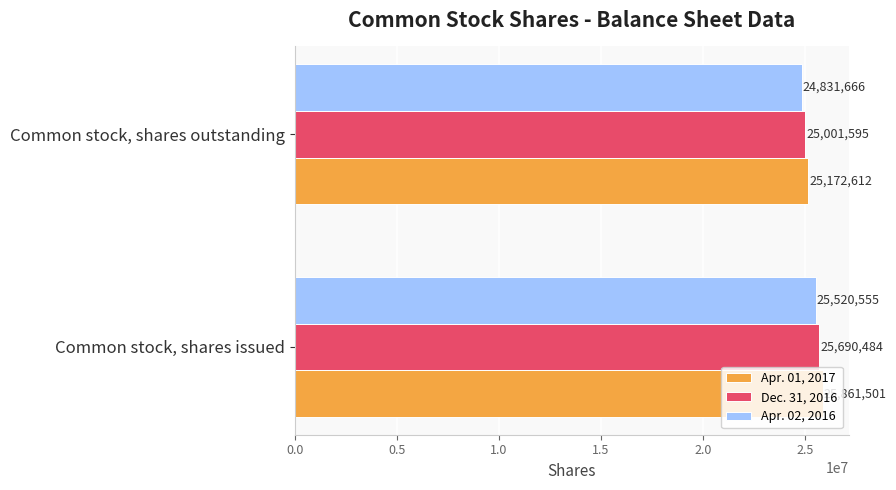

Where is Dec. 31, 2016 nearest to the value 25346039?

Common stock, shares outstanding